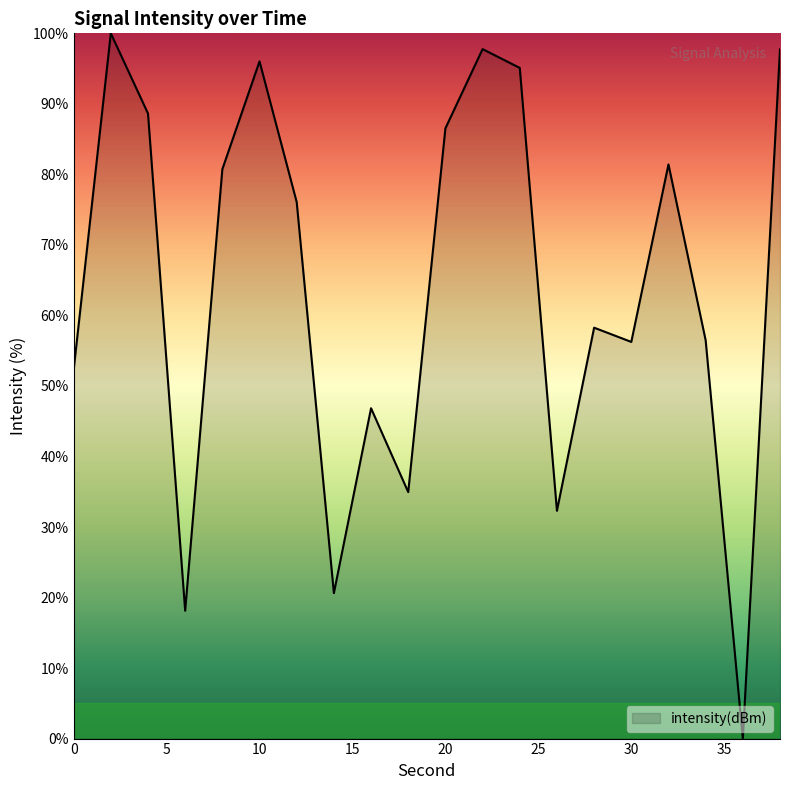

What is the difference between the maximum and minimum values?

100.0